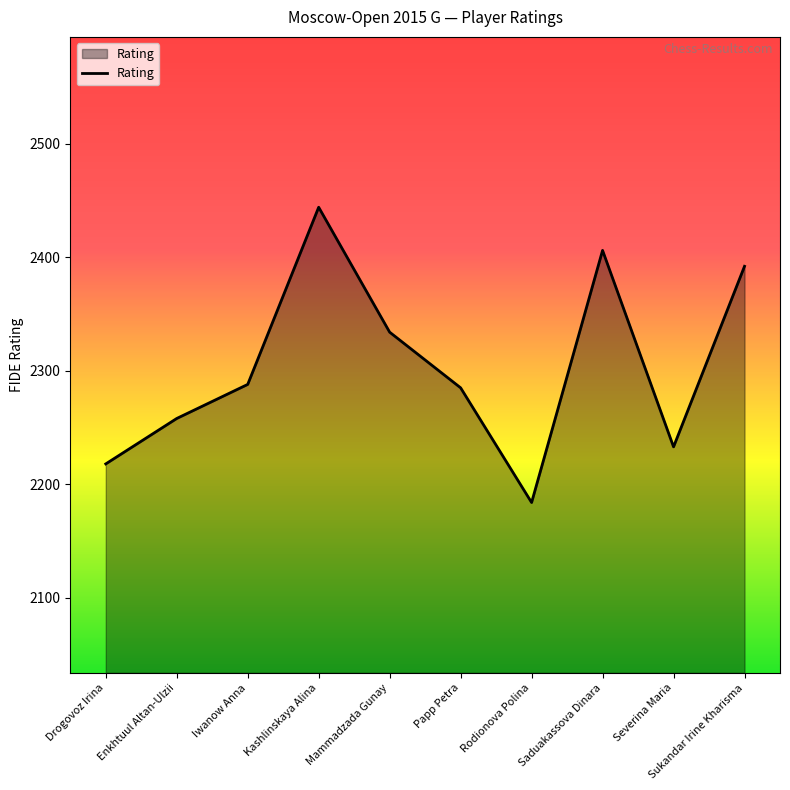

Where is the first local maximum?

Kashlinskaya Alina